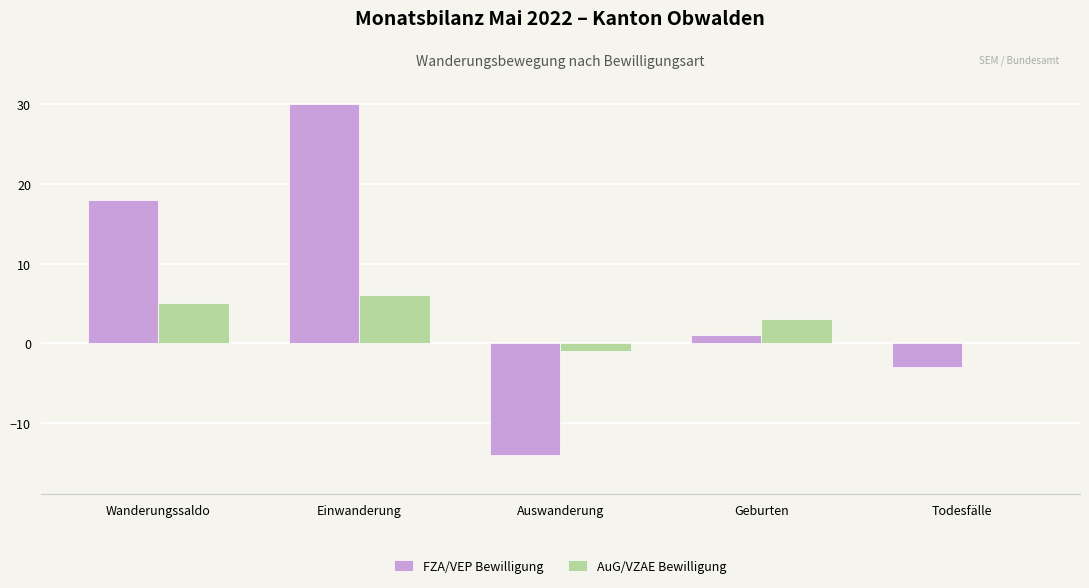

How many groups of bars are there?

5